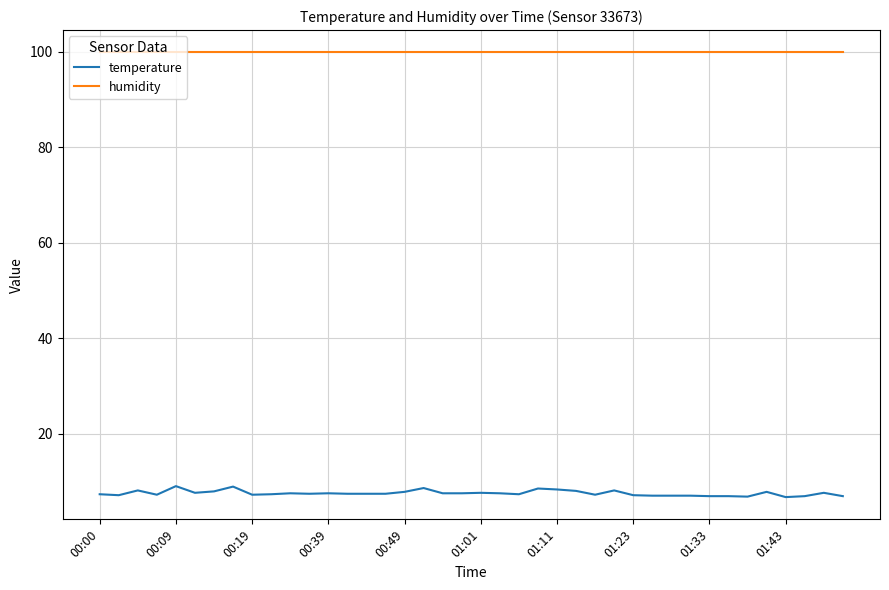

What are all the series names shown in the legend?

temperature, humidity